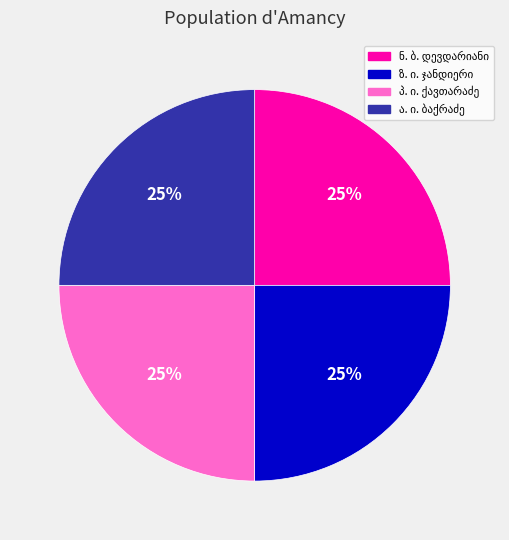

Count the number of slices in the pie.

4